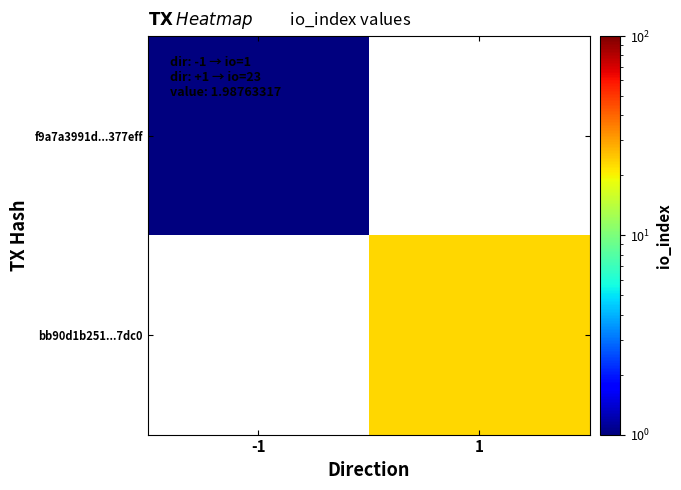

How many series are shown in this chart?

2